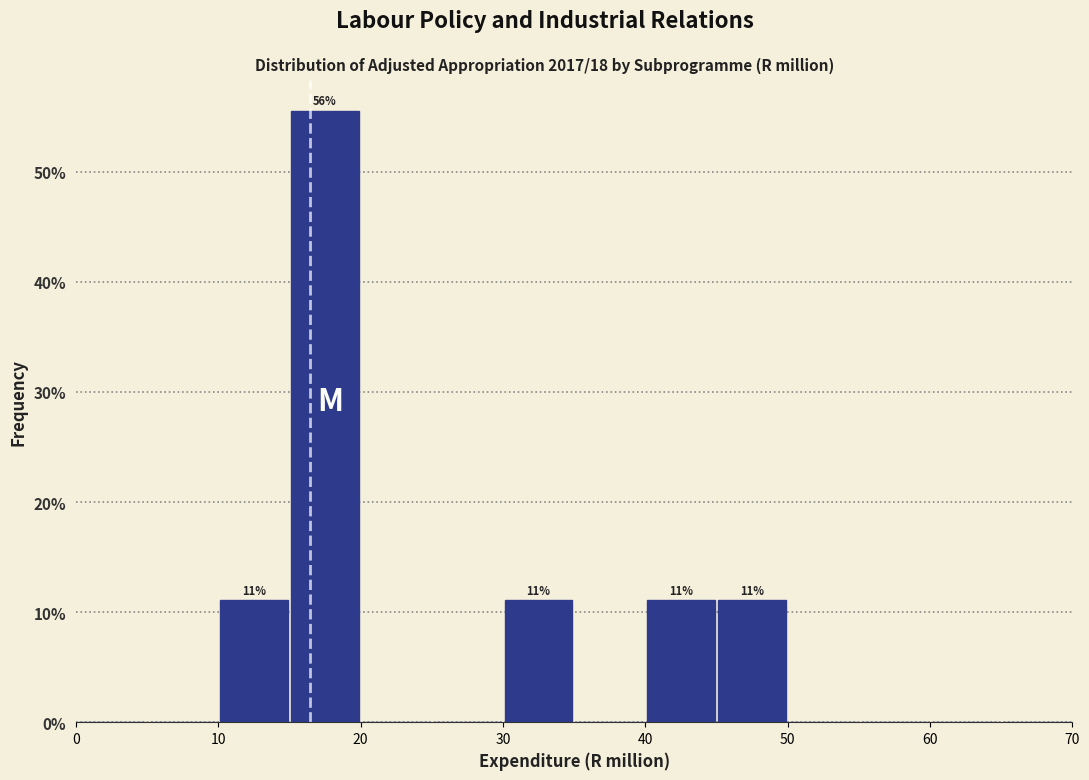

Which range on the x-axis has the tallest bar?

15 to 20